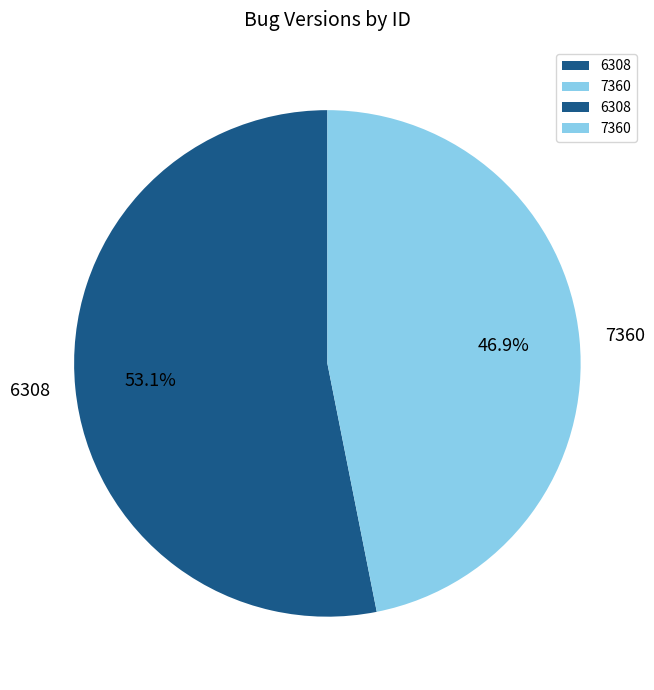

Which slice is the smallest?

7360